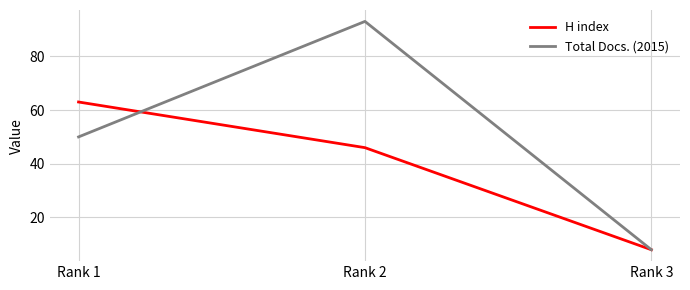

At which label is Total Docs. (2015) closest to 50?

Rank 1